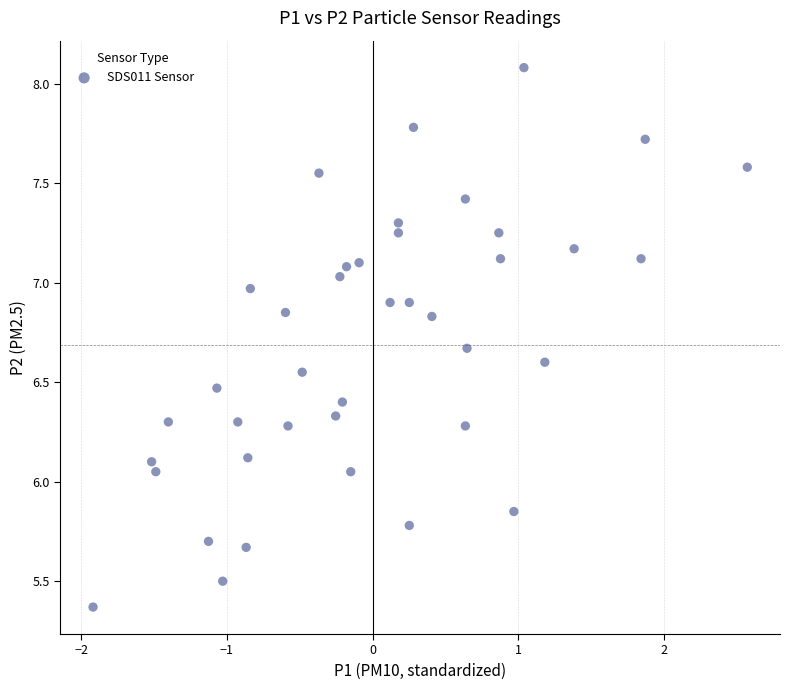

What is the range of Y values (max minus min)?

2.7